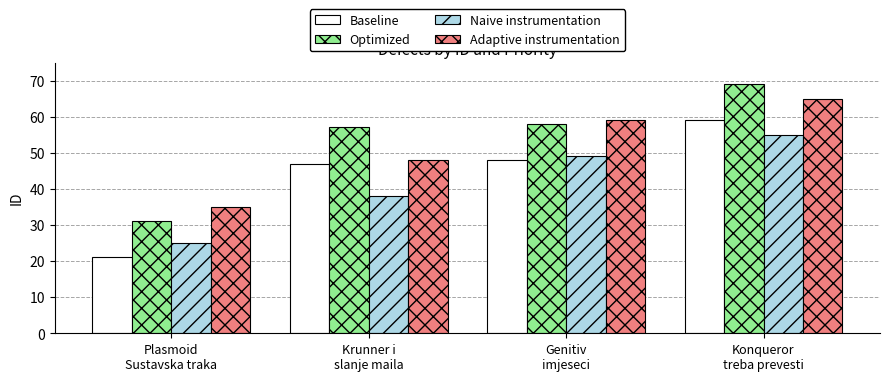

What are all the series names shown in the legend?

Baseline, Optimized, Naive instrumentation, Adaptive instrumentation